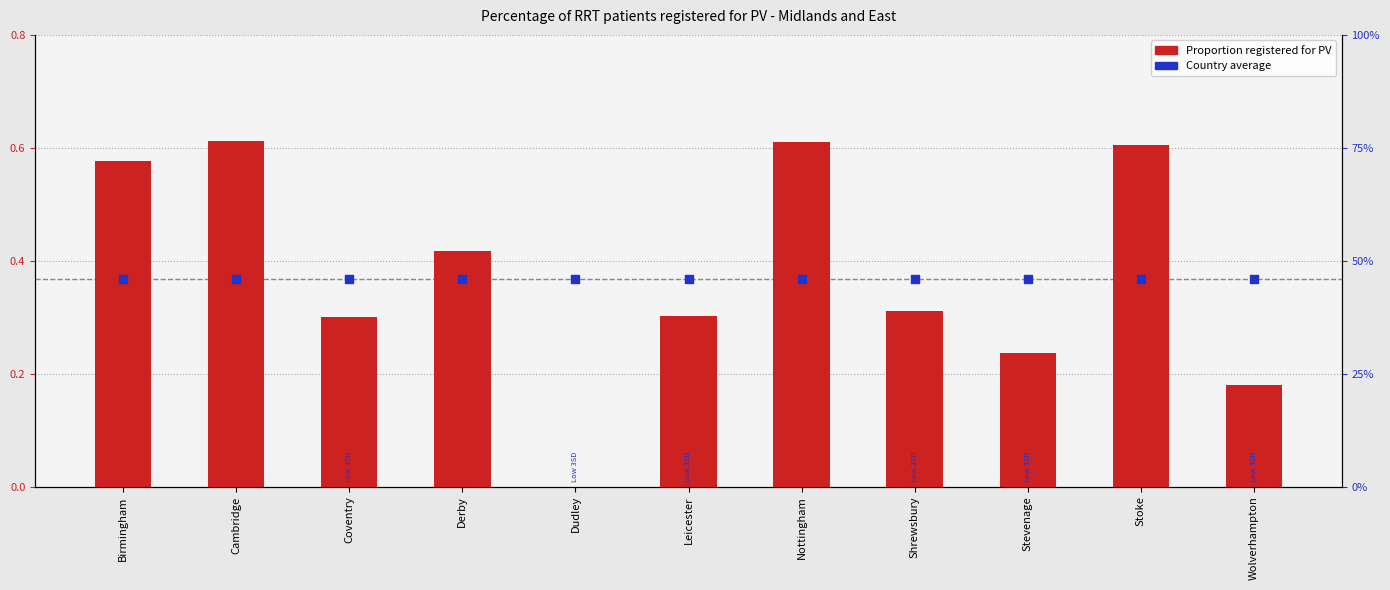

What are all the series names shown in the legend?

Proportion registered for PV, Country average